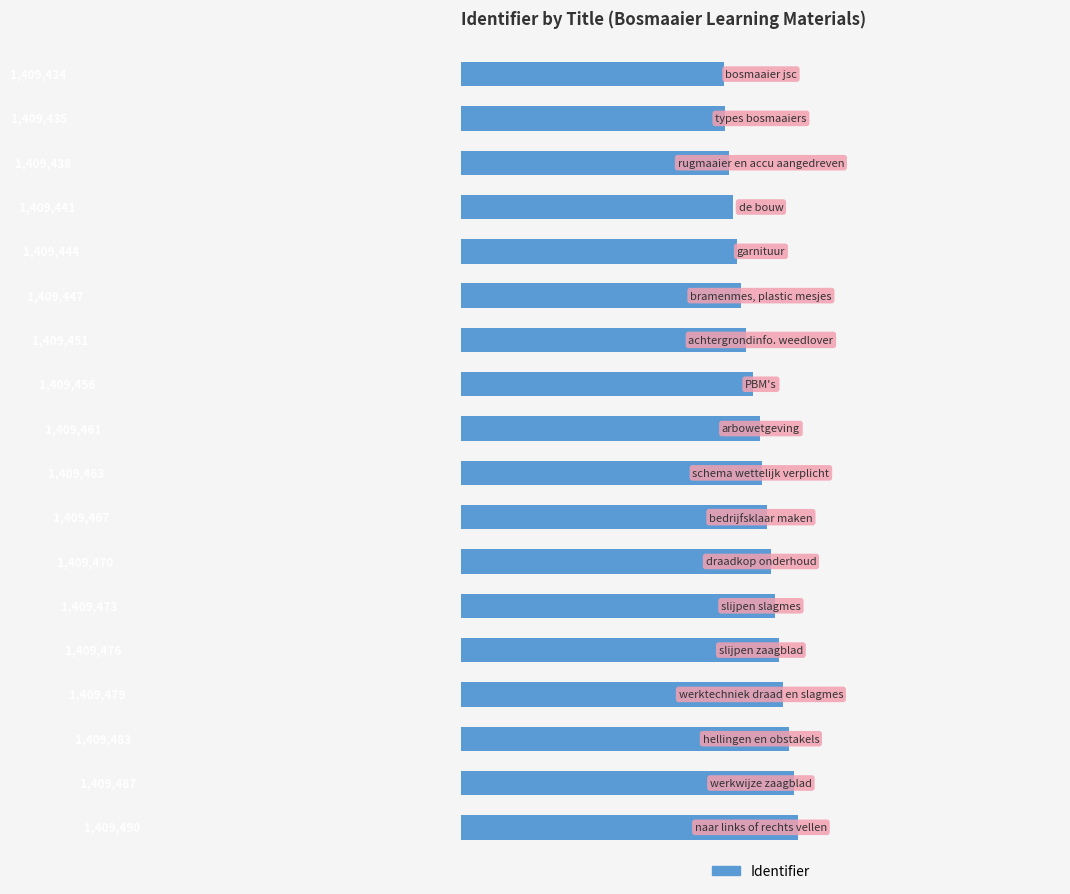

What is the minimum value shown in the chart?

1409434